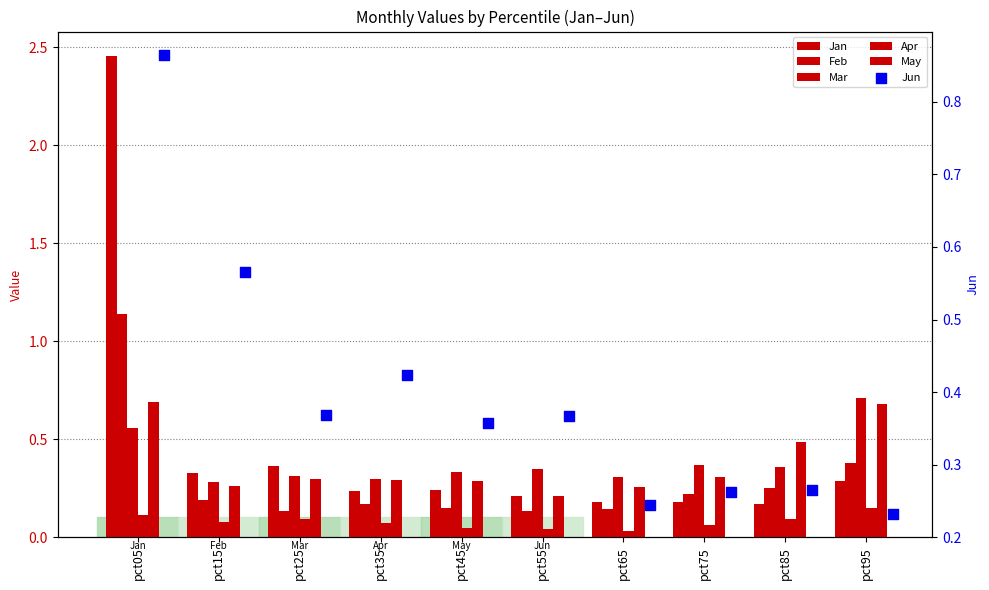

What are all the series names shown in the legend?

Jan, Feb, Mar, Apr, May, Jun